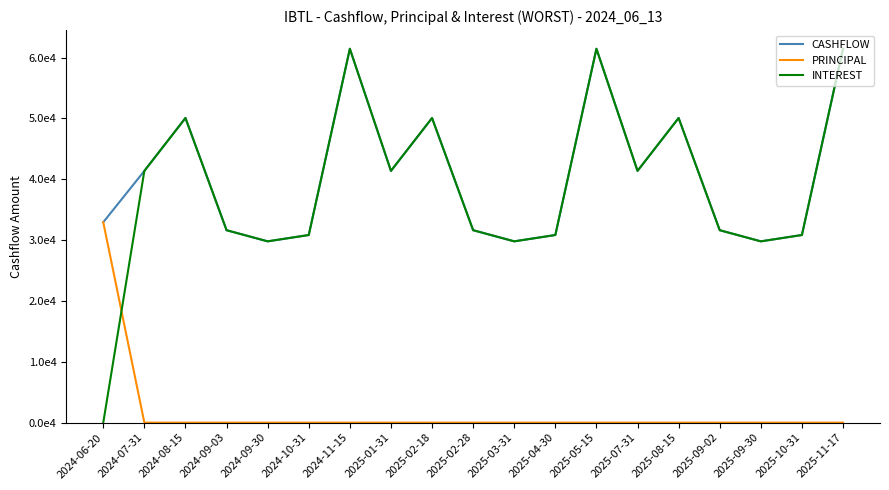

Which series changed the most between 2025-02-28 and 2025-05-15?

CASHFLOW